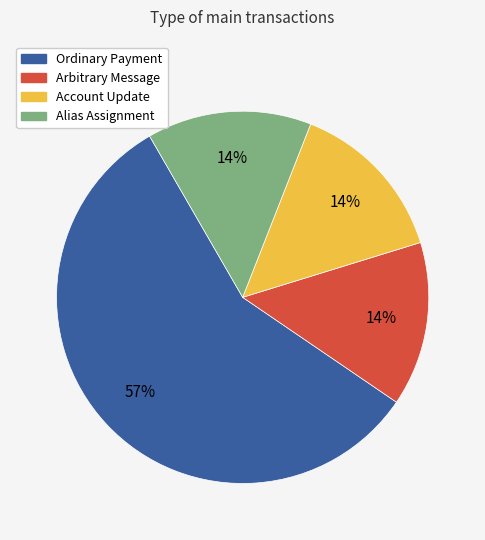

Count the number of slices in the pie.

4